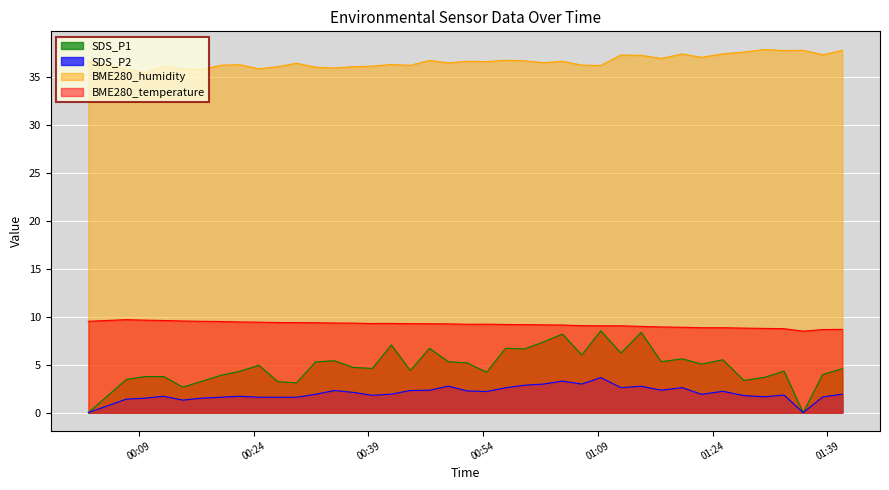

What is the total value across all series at 2023/04/14 00:09:49?

50.3